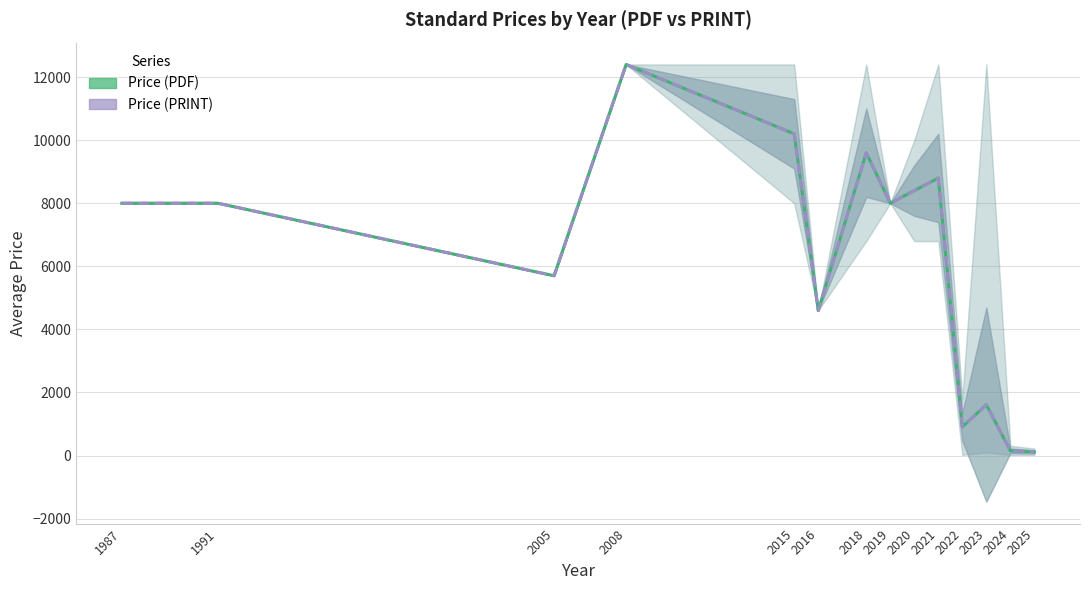

Reading left to right, extract all data points from this chart.

Price (PDF): 8000.0	8000.0	5700.0	12400.0	10200.0	4600.0	9600.0	8000.0	8400.0	8800.0	910.0	1609.9	150.1	116.2
Price (PRINT): 8000.0	8000.0	5700.0	12400.0	10200.0	4600.0	9600.0	8000.0	8400.0	8800.0	910.0	1609.9	150.1	116.2